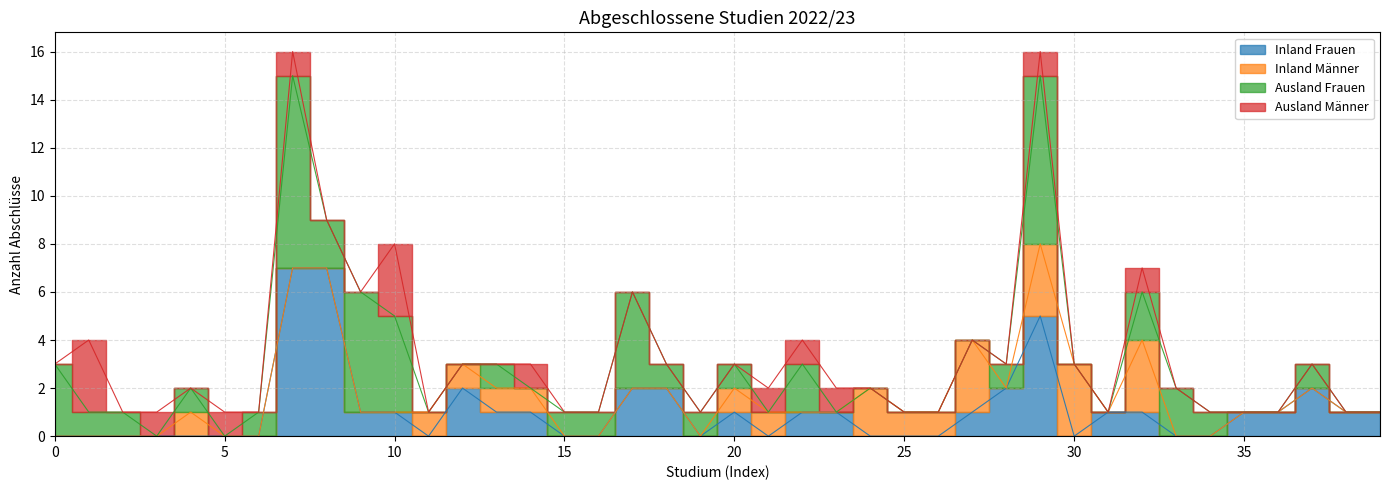

Which series changed the most between 9 and 15?

Ausland Frauen